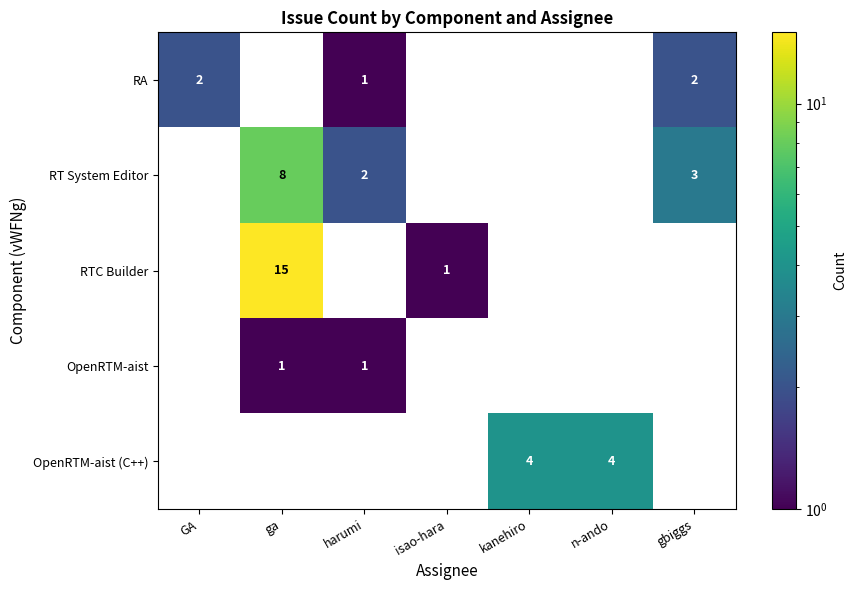

The RT System Editor series shows 3 at gbiggs. True or false?

True